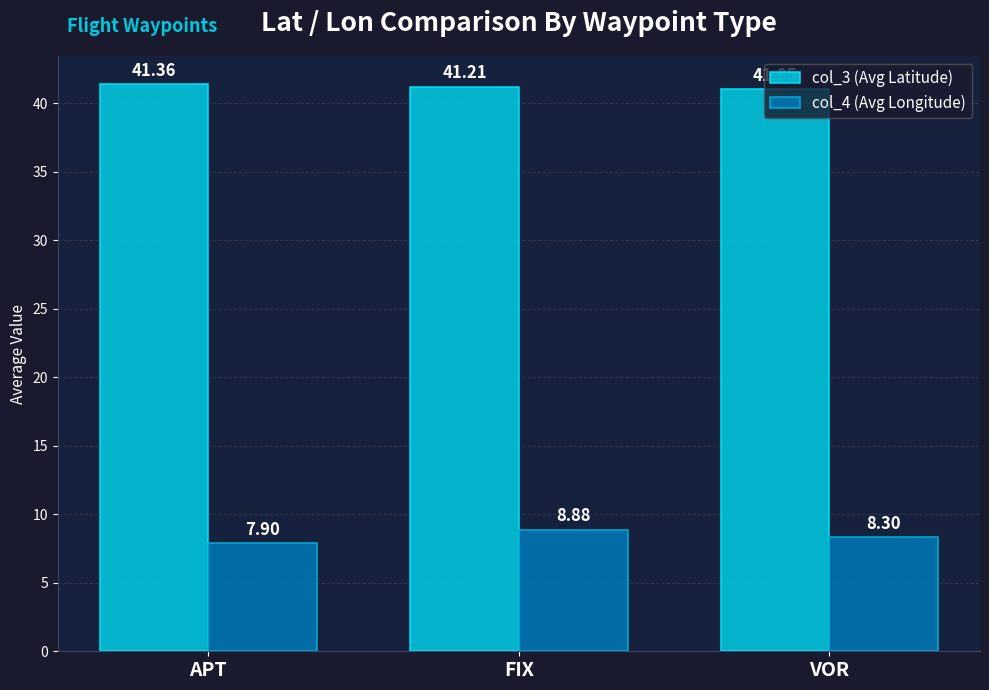

How many bars are there in total?

6